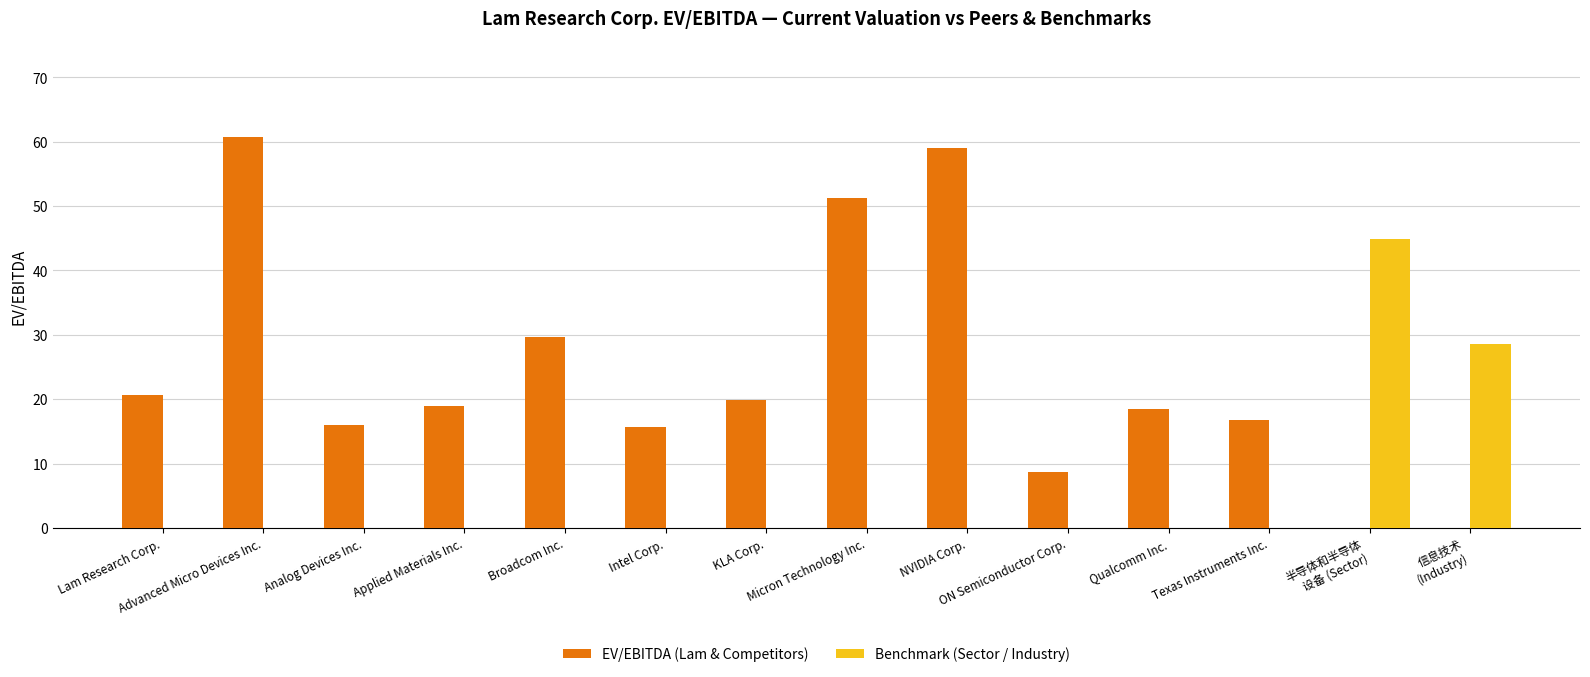

Which series has the largest total across all categories?

EV/EBITDA (Lam & Competitors)